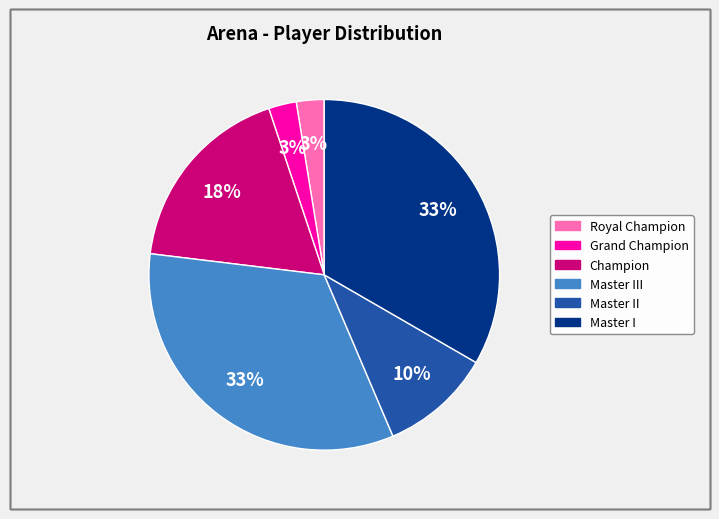

Count the number of slices in the pie.

6